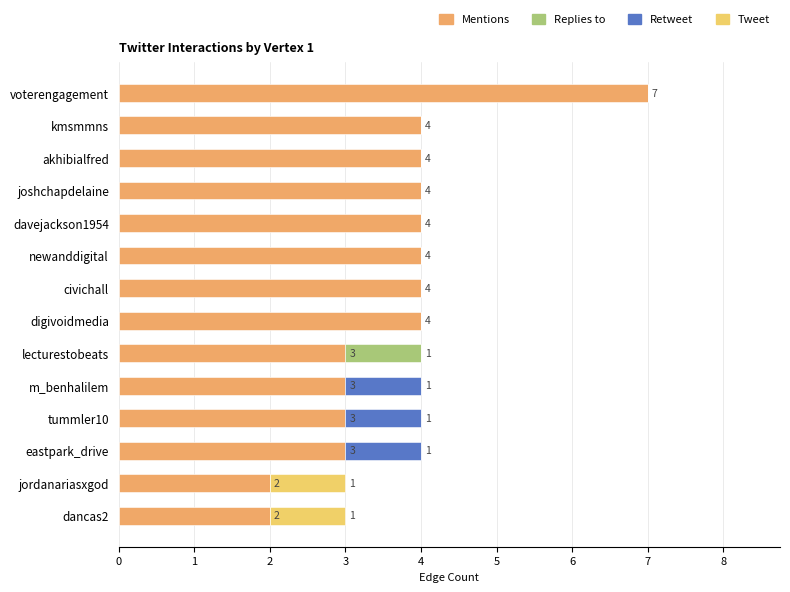

What is the sum of all Mentions values?

51